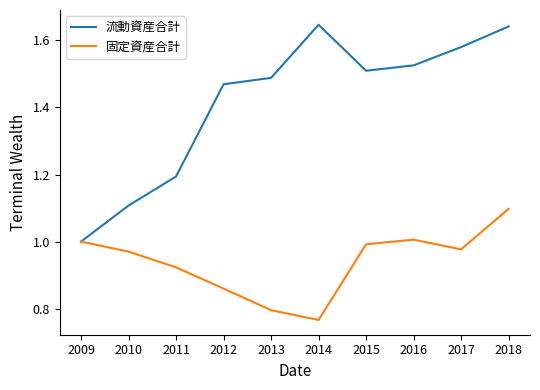

At which label does 固定資産合計 reach its peak?

2018